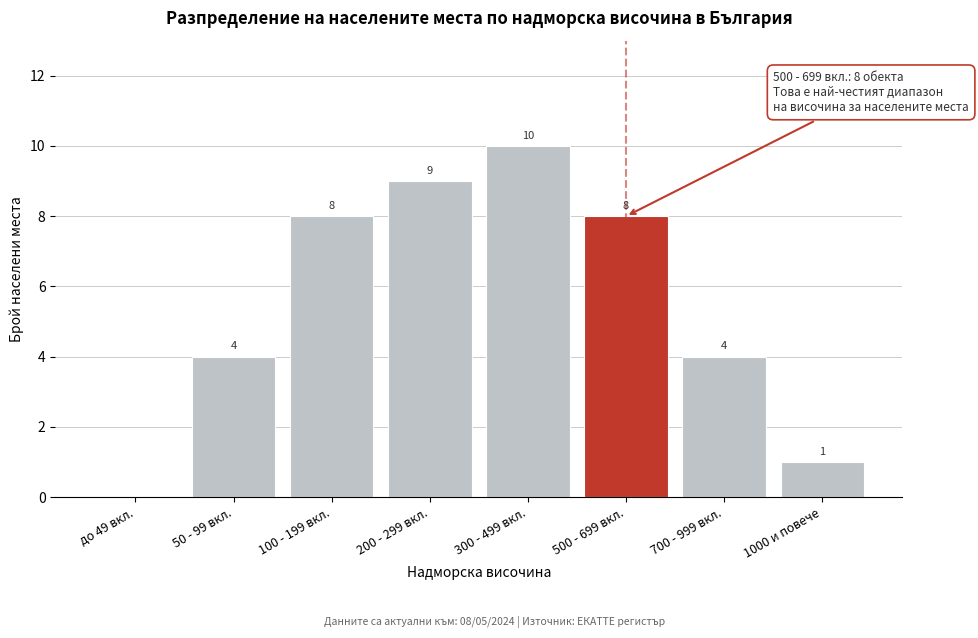

Reading left to right, list all the values displayed in this chart.

до 49 вкл.=0	50 - 99 вкл.=4	100 - 199 вкл.=8	200 - 299 вкл.=9	300 - 499 вкл.=10	500 - 699 вкл.=8	700 - 999 вкл.=4	1000 и повече=1